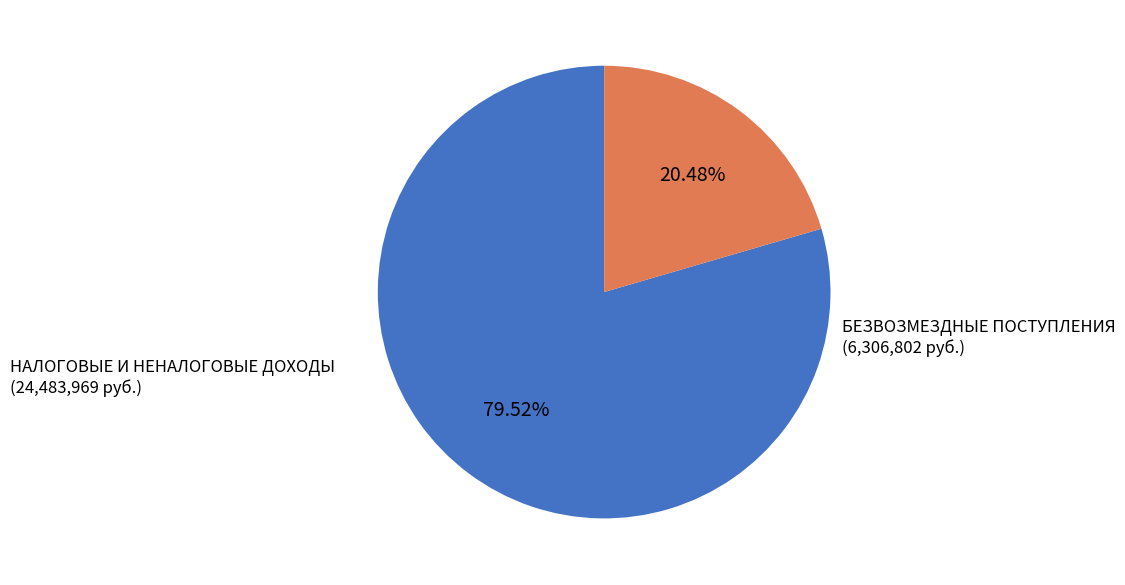

Does any single category account for the majority?

Yes